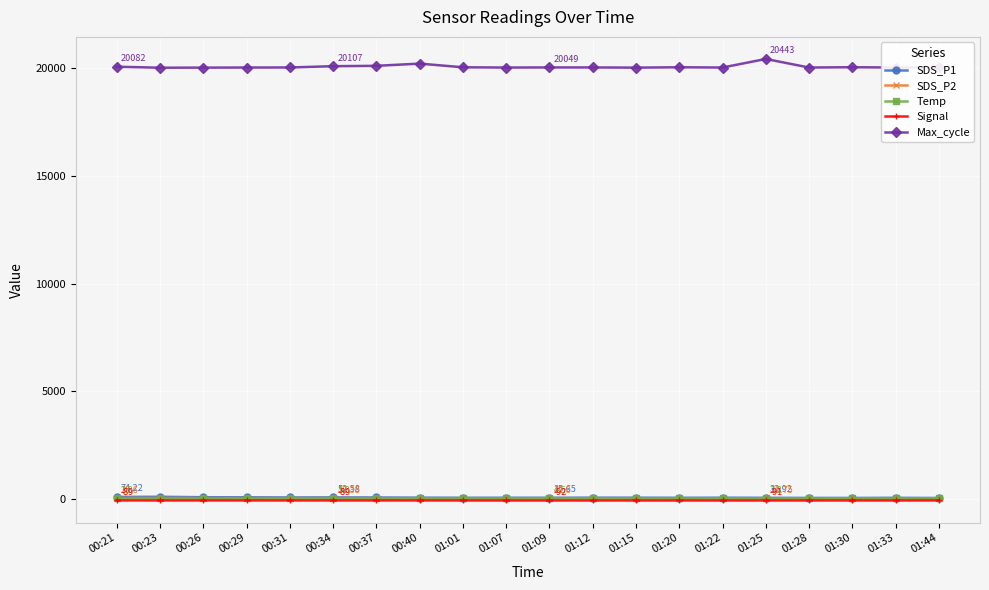

True or false: Max_cycle has more than 2 points higher than both neighbors.

True